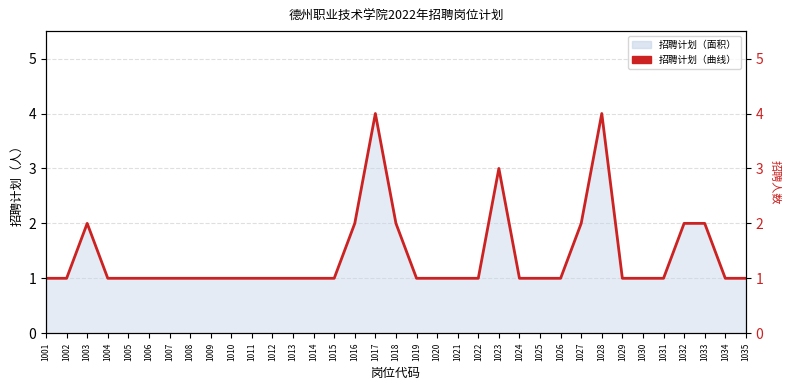

Reading left to right, list all the values displayed in this chart.

1	1	2	1	1	1	1	1	1	1	1	1	1	1	1	2	4	2	1	1	1	1	3	1	1	1	2	4	1	1	1	2	2	1	1